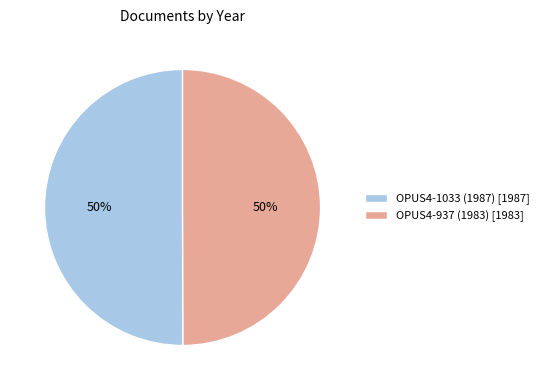

Approximately how many times larger is the value at OPUS4-937 (1983) compared to OPUS4-1033 (1987)?

1.0